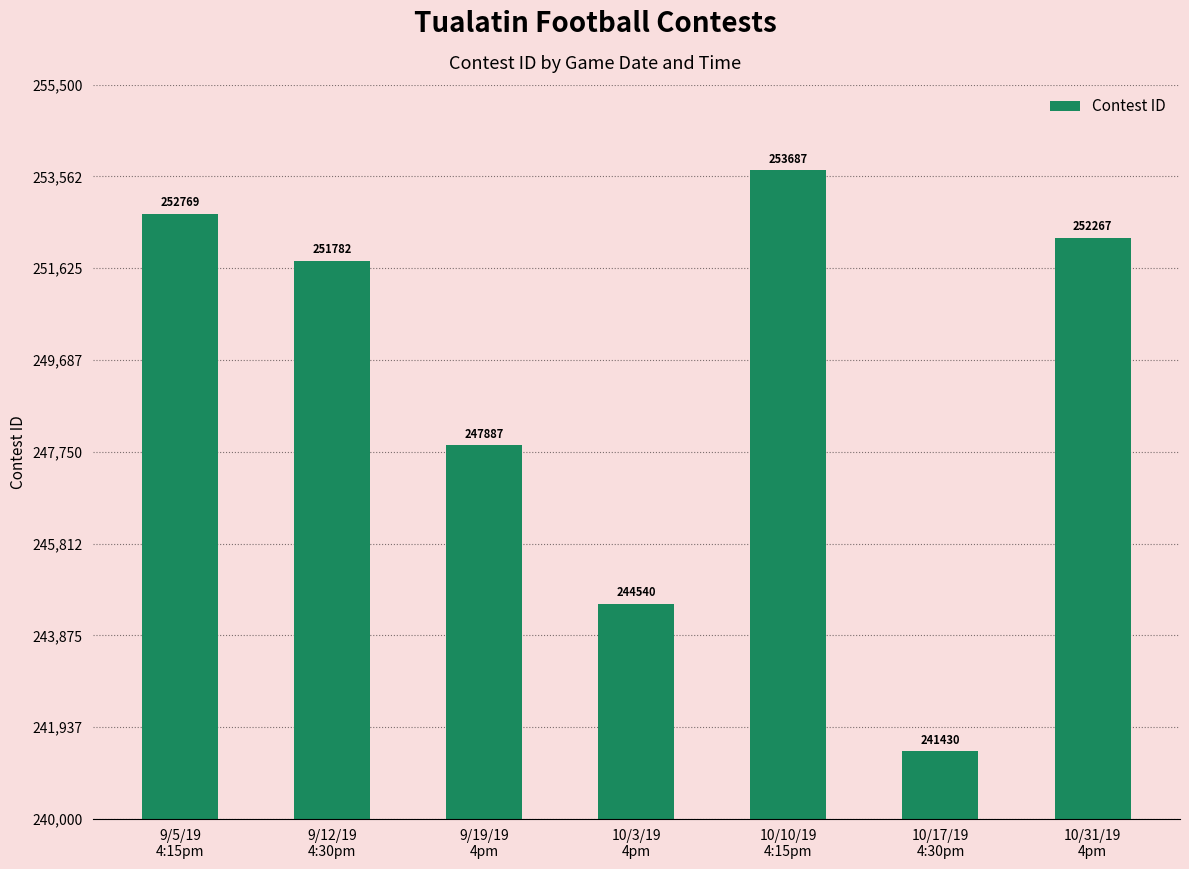

What is the sum of all values?

1744362